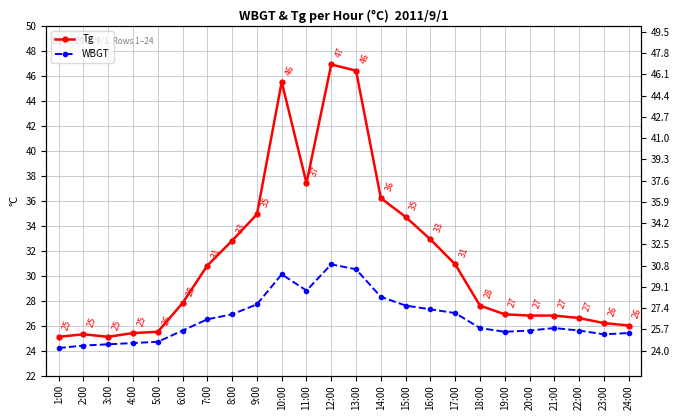

How many values in the Tg series are below 27?

11